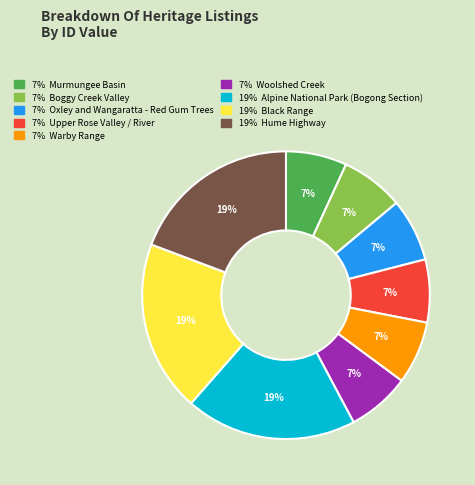

Count the number of slices in the pie.

9